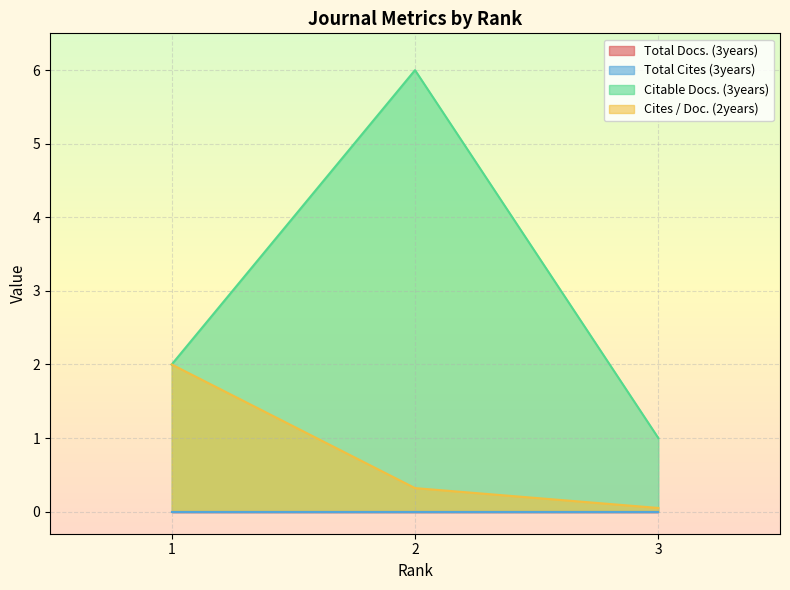

What is the value of the Cites / Doc. (2years) point at the 2nd from the left?

0.3